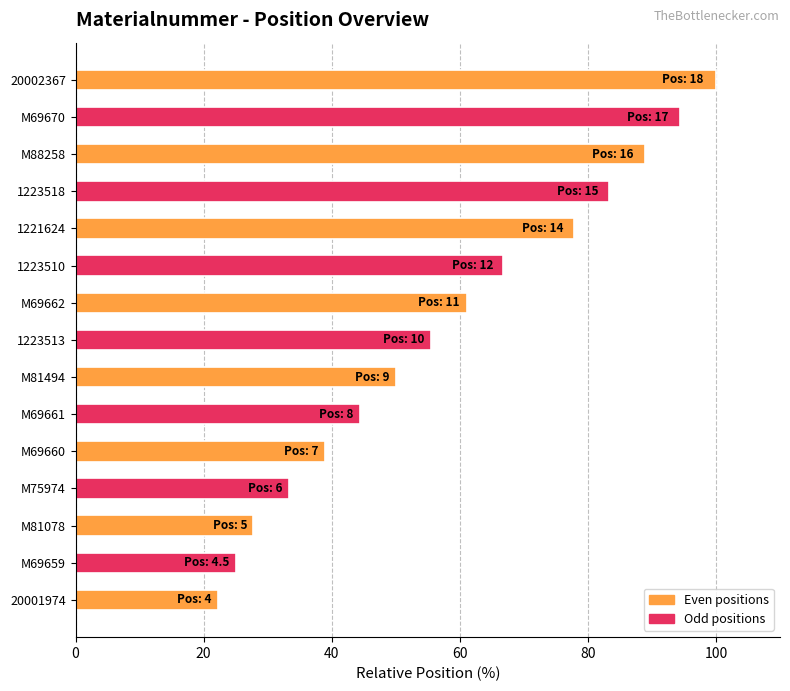

What is the sum of the values at 20002367 and M69662?

161.1